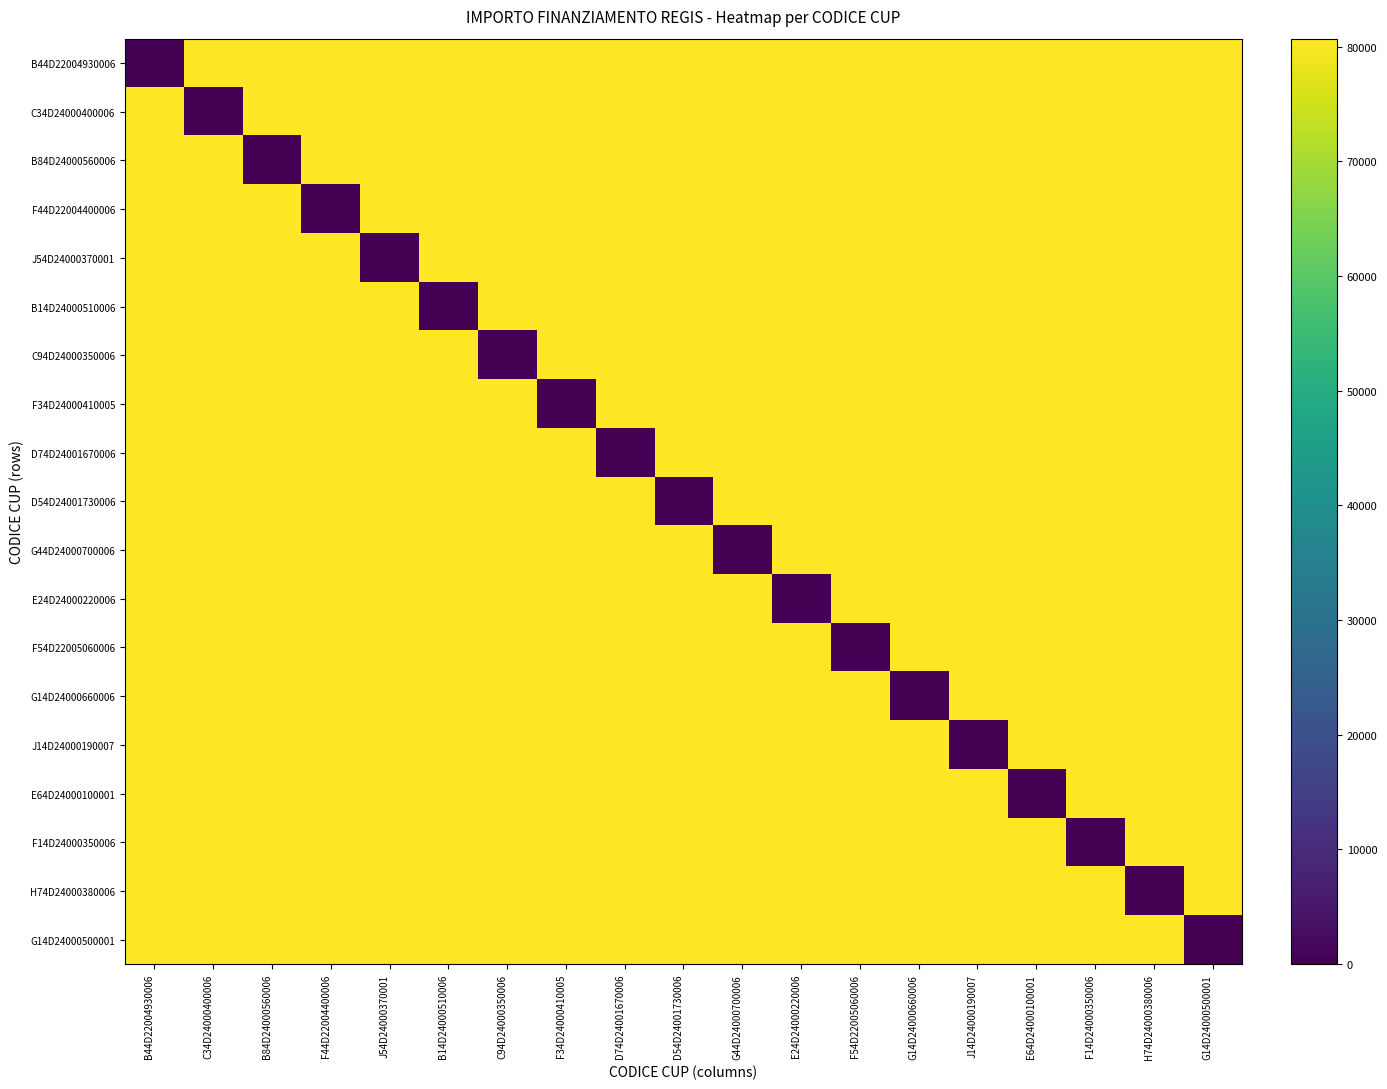

Count the number of data series in this chart.

19